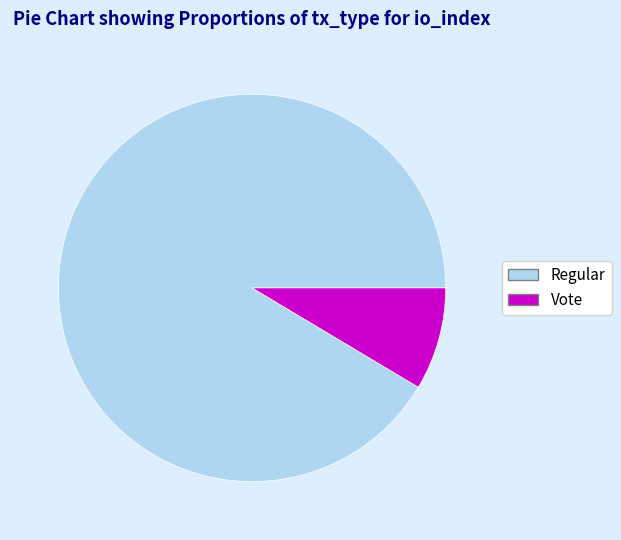

True or false: Regular accounts for 80% of the total.

False